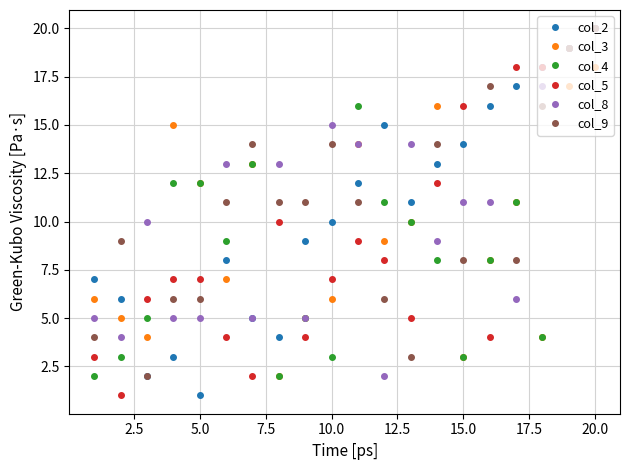

True or false: col_3 and col_9 cross at least once.

True